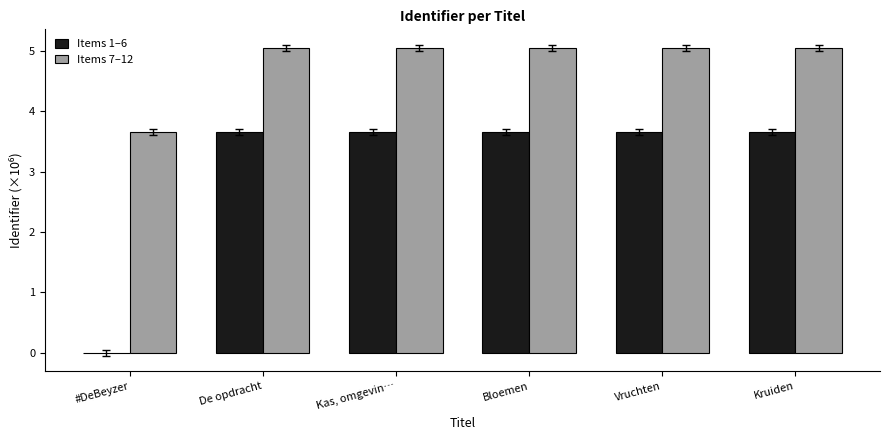

Which series has the largest total across all categories?

Items 7–12